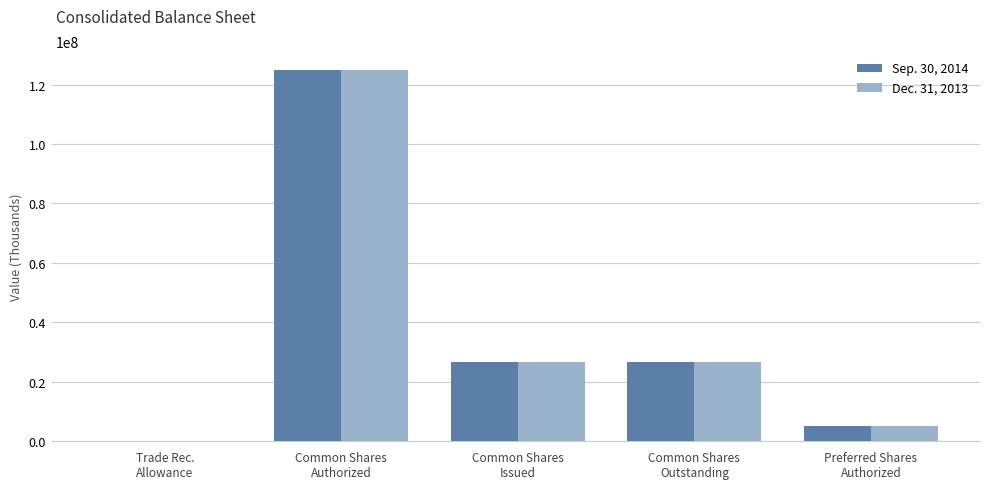

What is the difference between the Sep. 30, 2014 values at Common Shares
Authorized and Trade Rec.
Allowance?

124999762